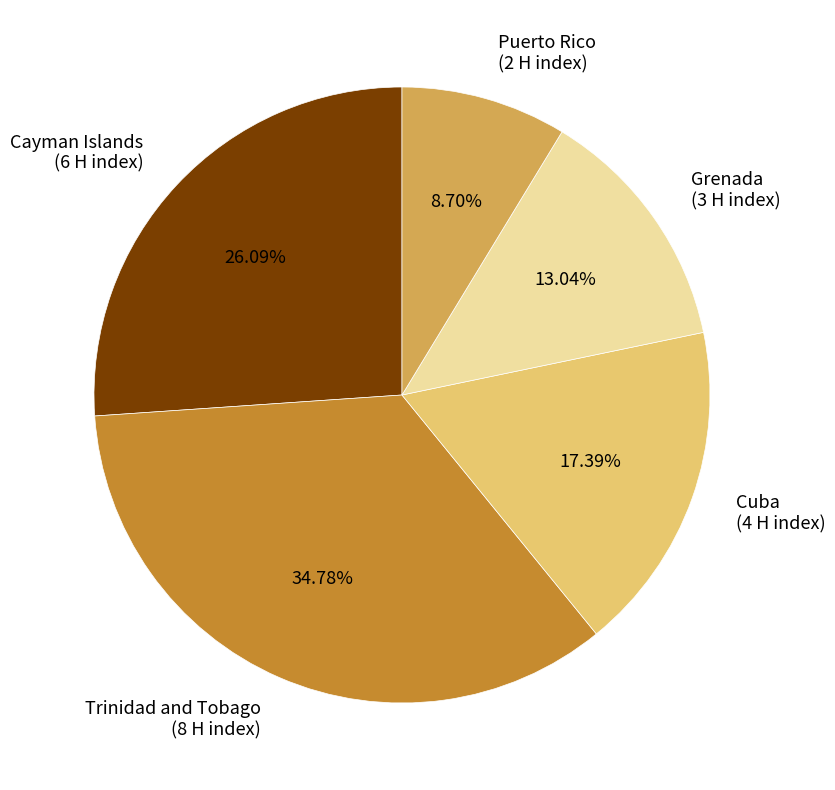

Combined, do Grenada and Trinidad and Tobago account for over 50%?

No